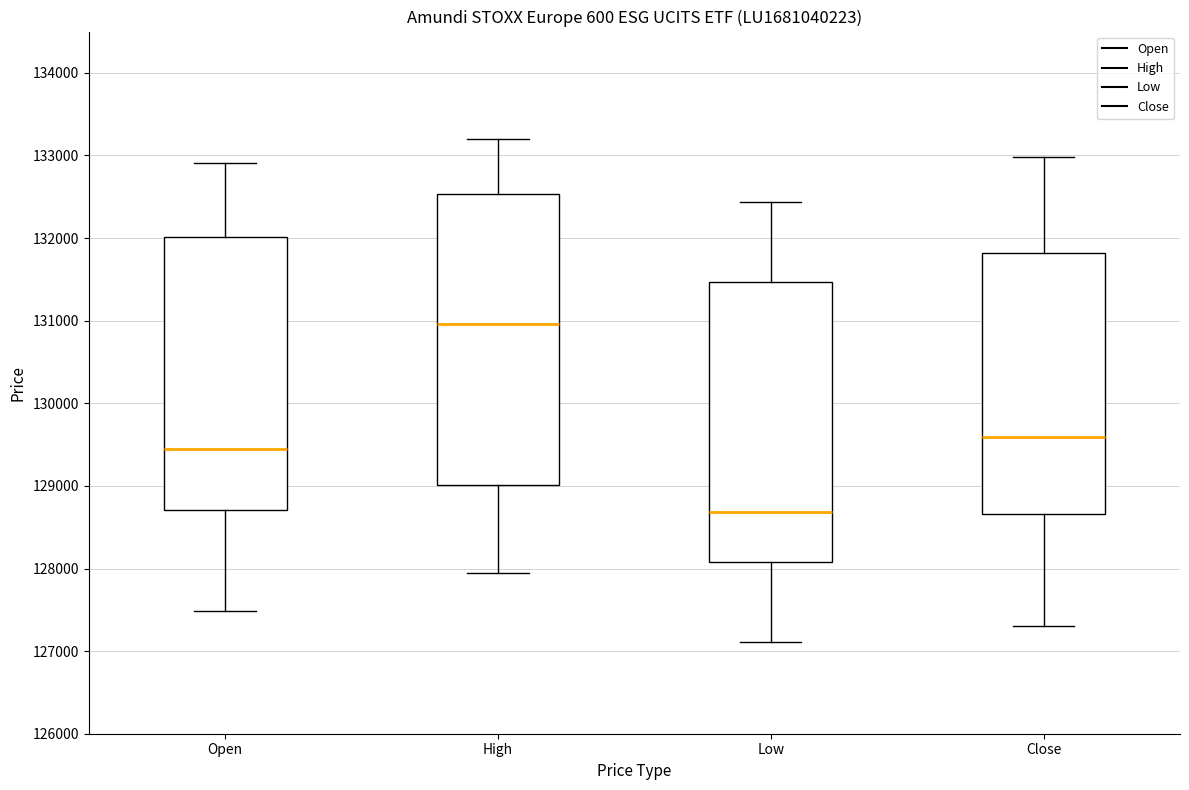

Reading left to right, read every box against the y-axis: the position of its median line, the range the box covers, and the ends of its whiskers. The values are not printed on the chart, so give them approximately, as read against the axis.

Open: median 129400, box 128700 to 132000, whiskers 127500 to 132900
High: median 131000, box 129000 to 132500, whiskers 127900 to 133200
Low: median 128700, box 128100 to 131500, whiskers 127100 to 132400
Close: median 129600, box 128700 to 131800, whiskers 127300 to 133000